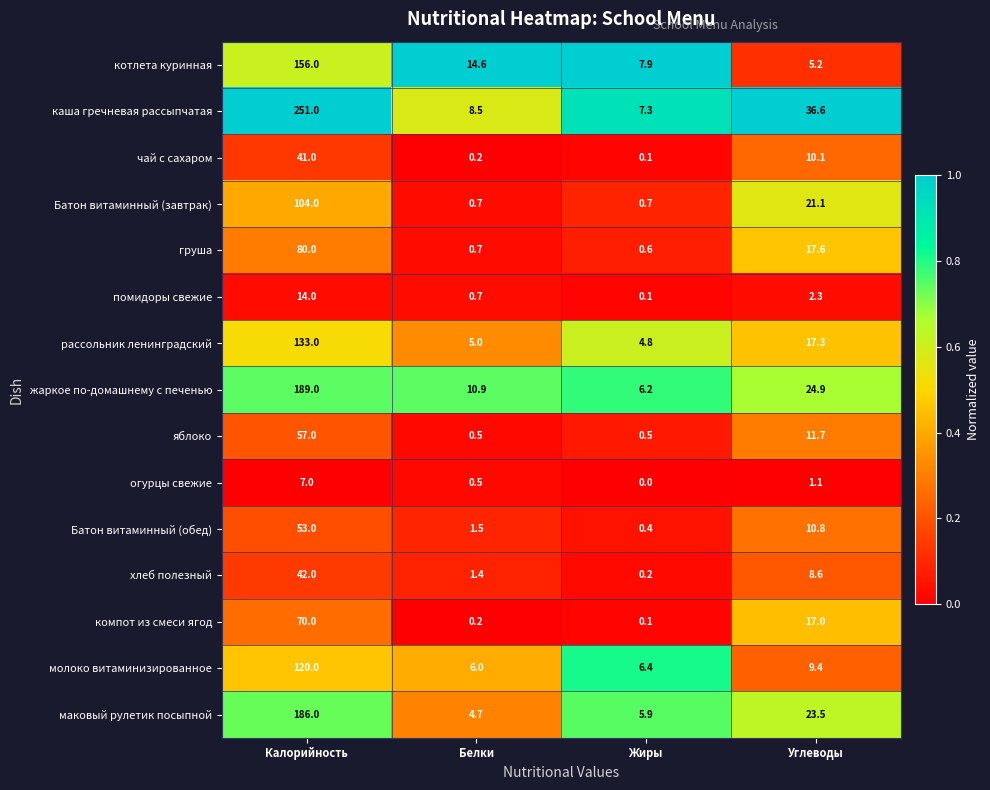

What is the approximate value of каша гречневая рассыпчатая at Белки?

8.5